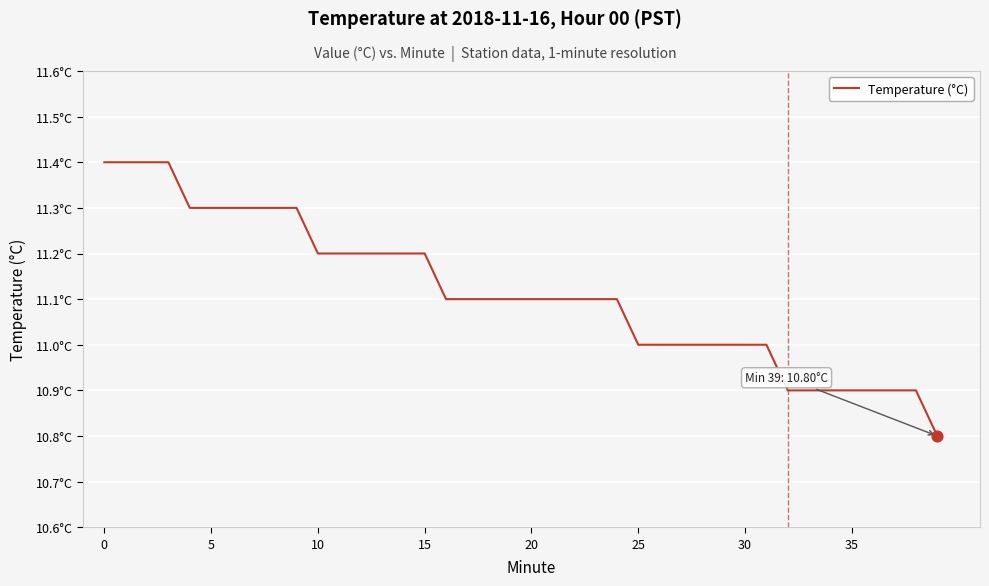

Does the chart have visible grid lines?

Yes